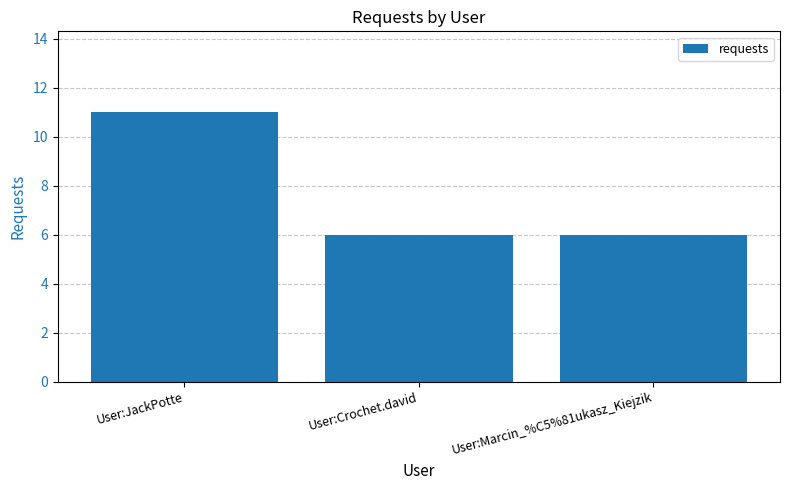

What is the change in value from User:JackPotte to User:Crochet.david?

-5